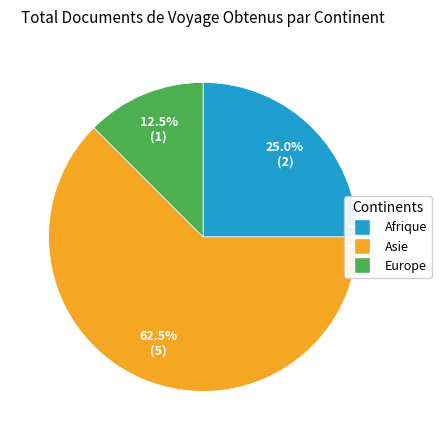

Does any single category account for the majority?

Yes